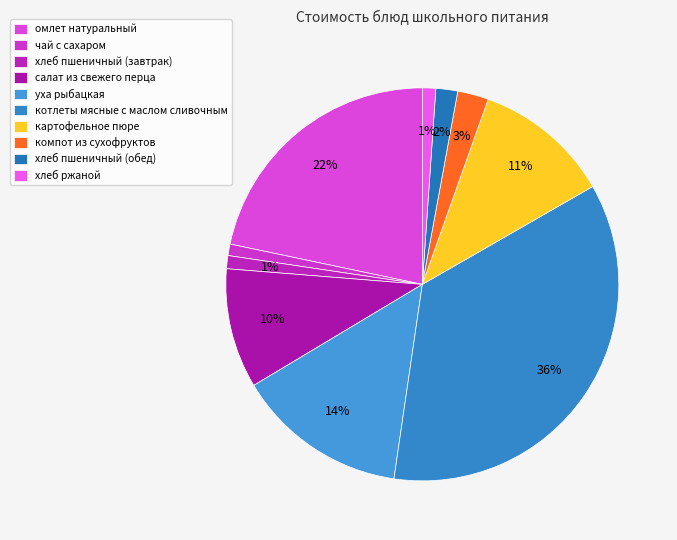

Combined, do хлеб пшеничный (обед) and хлеб пшеничный (завтрак) account for over 50%?

No